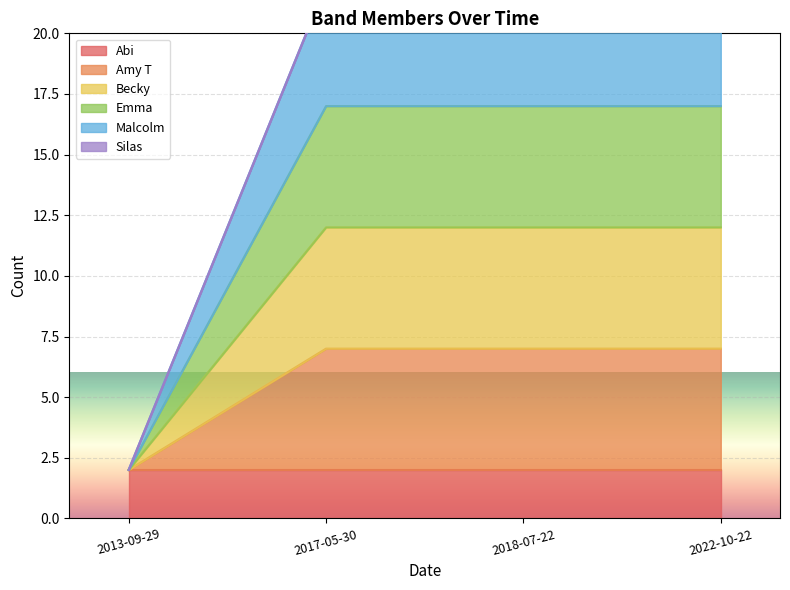

Between 2018-07-22 and 2013-09-29, which is larger?

2018-07-22